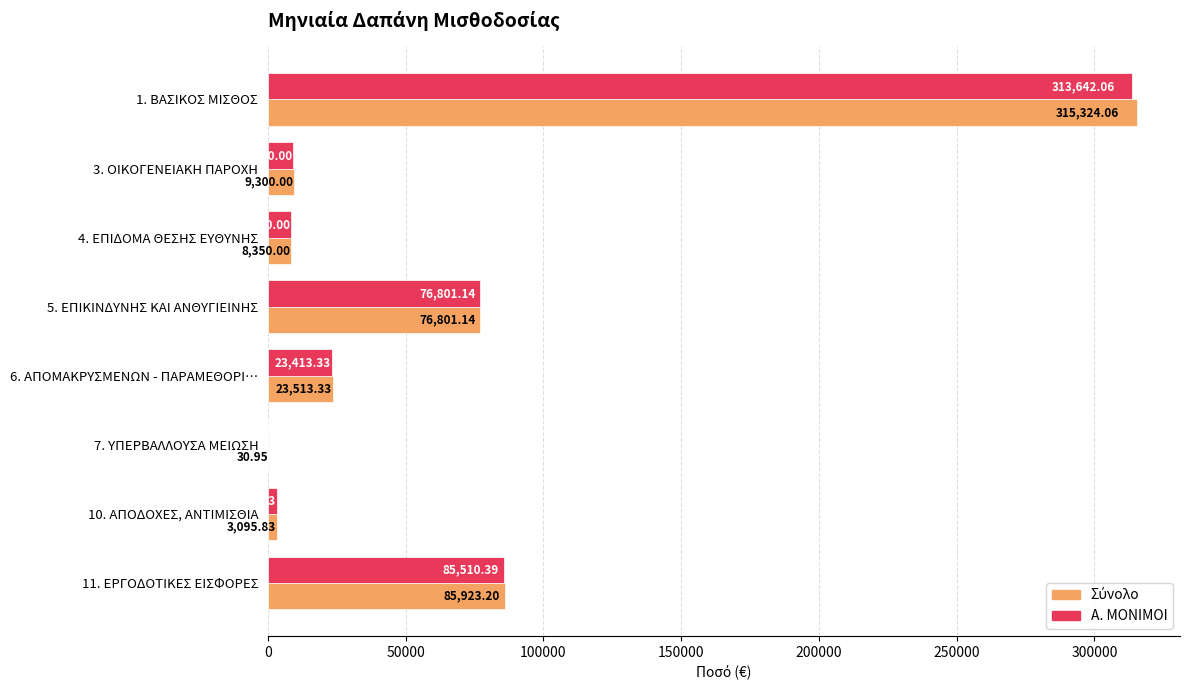

What is the total value across all series at 4. ΕΠΙΔΟΜΑ ΘΕΣΗΣ ΕΥΘΥΝΗΣ?

16700.0